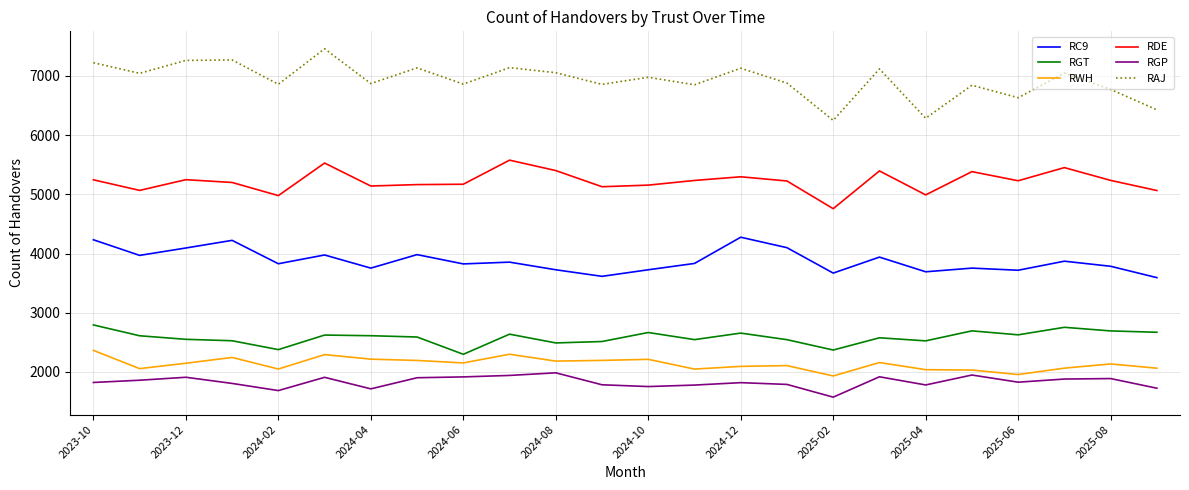

List the series in order of their peak value, highest first.

RAJ, RDE, RC9, RGT, RWH, RGP